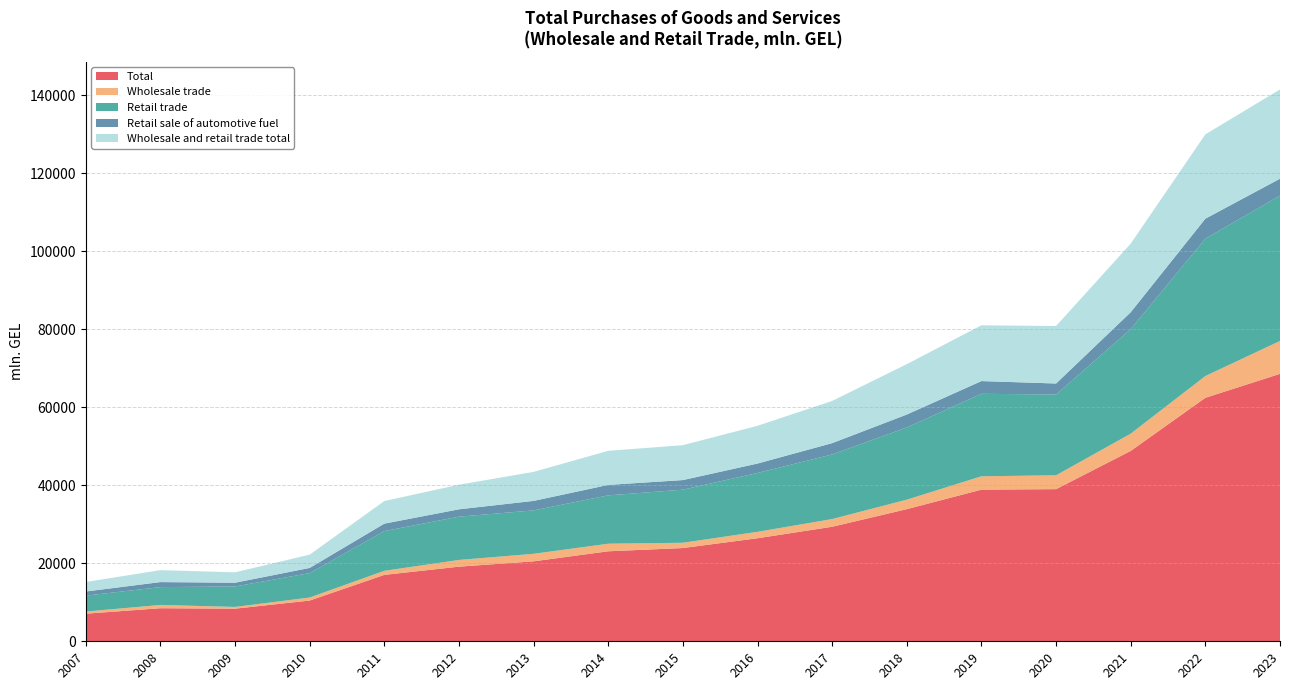

Reading left to right, transcribe all the data shown in this chart.

Total: 7072.4	8477.4	8360.8	10445.5	17028.0	19129.8	20500.2	23072.9	23908.1	26417.7	29363.2	33871.5	38880.2	39007.1	48808.7	62422.1	68568.7
Wholesale trade: 551.5	842.0	449.5	775.9	1044.2	1720.9	1928.4	1942.0	1352.0	1646.2	1971.3	2437.5	3419.8	3549.6	4423.6	5582.2	8429.8
Retail trade: 4080.2	4571.8	5240.3	6262.6	10182.1	11097.8	11133.3	12396.0	13604.8	15093.3	16571.2	18513.0	21151.7	20713.1	26794.8	35219.7	37252.9
Retail sale of automotive fuel: 1058.9	1284.9	960.2	1322.0	1905.0	1883.9	2430.1	2683.2	2465.0	2411.5	2894.3	3310.7	3258.4	2818.0	4334.9	5117.2	4343.3
Wholesale and retail trade total: 2440.7	3063.7	2670.9	3406.9	5801.7	6311.1	7438.6	8734.9	8951.3	9678.2	10820.8	12921.1	14308.8	14744.4	17590.3	21620.3	22886.0